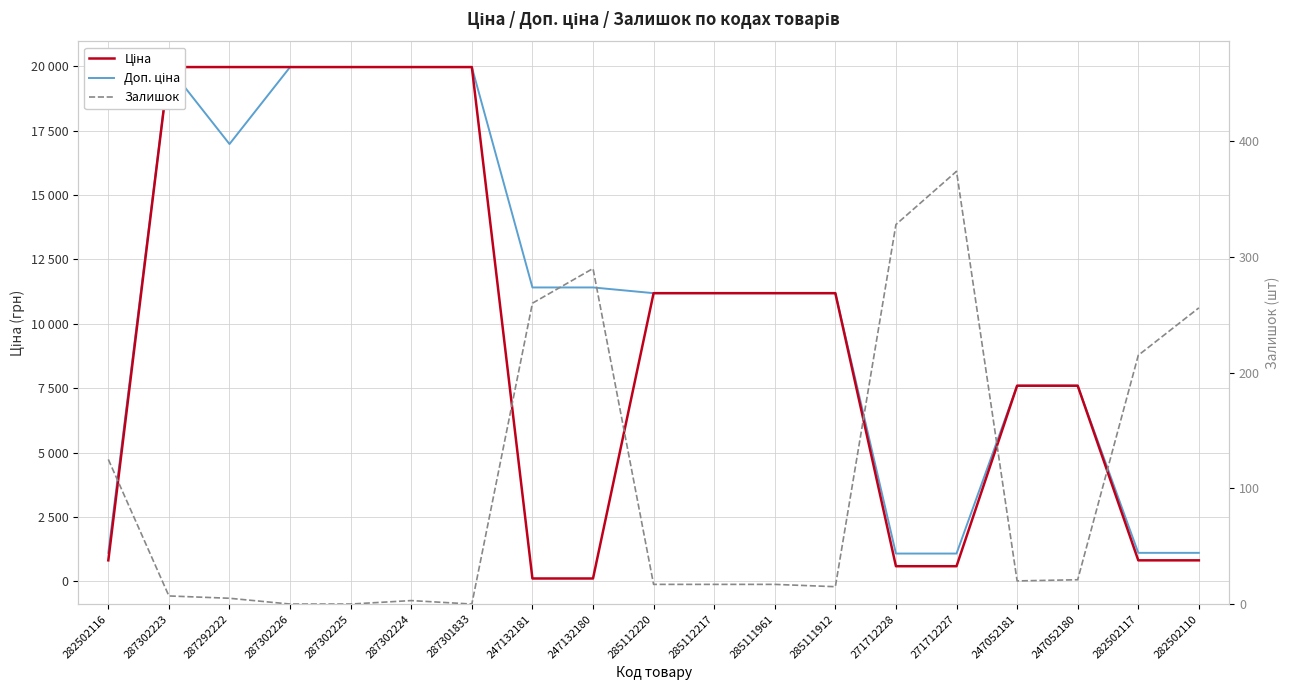

How many lines are shown in the chart?

3